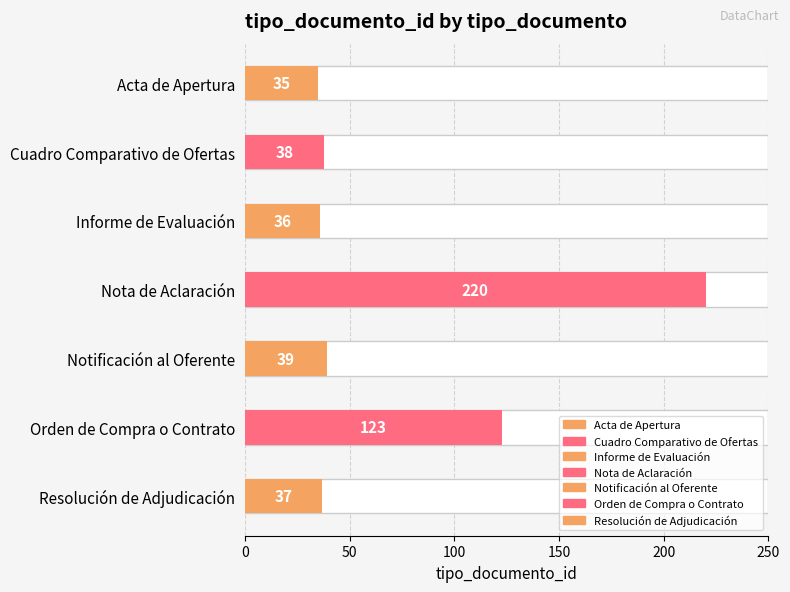

List the labels in order of value, largest first.

Nota de Aclaración, Orden de Compra o Contrato, Notificación al Oferente, Cuadro Comparativo de Ofertas, Resolución de Adjudicación, Informe de Evaluación, Acta de Apertura